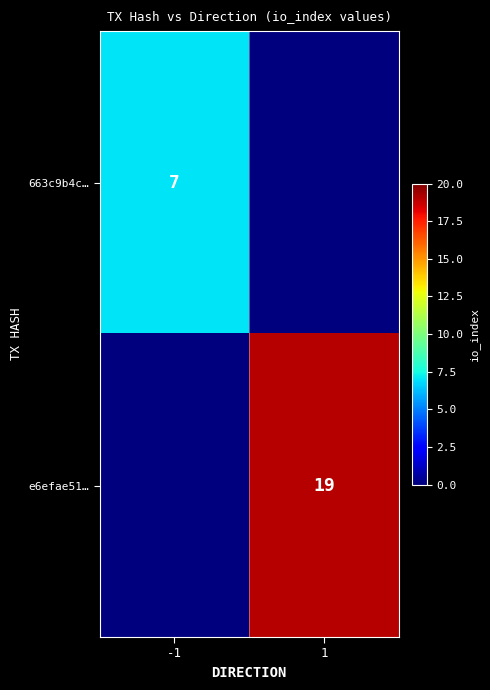

What is the greatest value displayed?

19